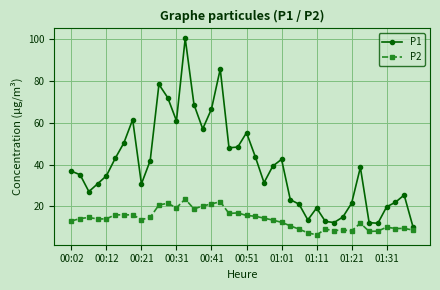

True or false: P1 and P2 cross at least once.

False